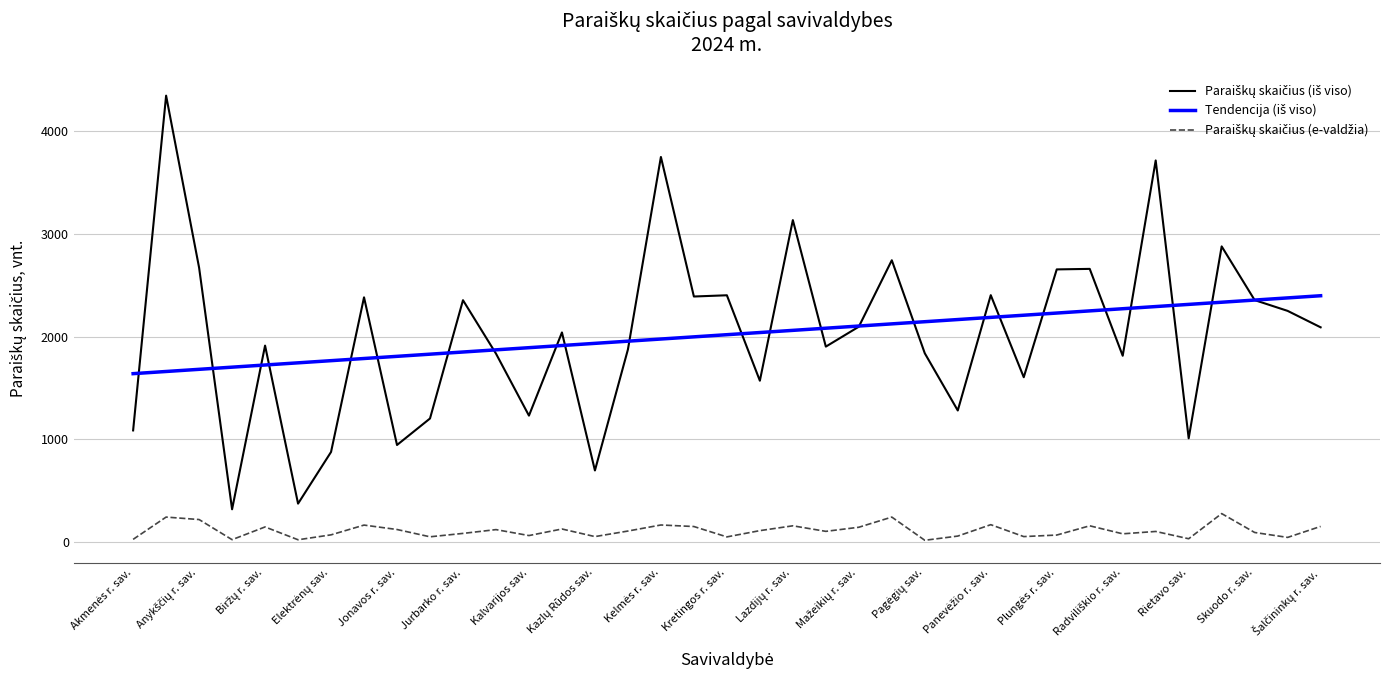

What is the greatest value displayed?

4348.0